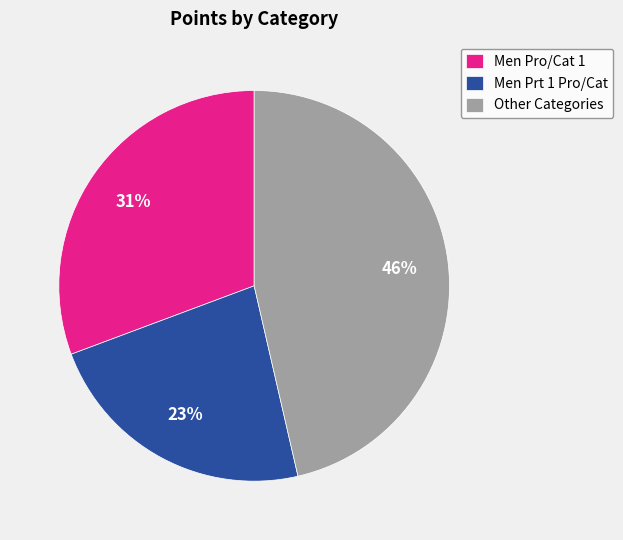

Between Other Categories and Men Pro/Cat 1, which is larger?

Other Categories